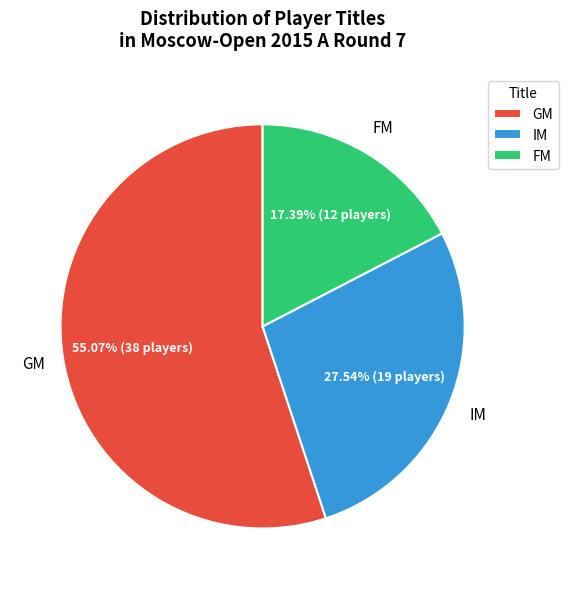

To the nearest percent, what portion does IM represent?

28%